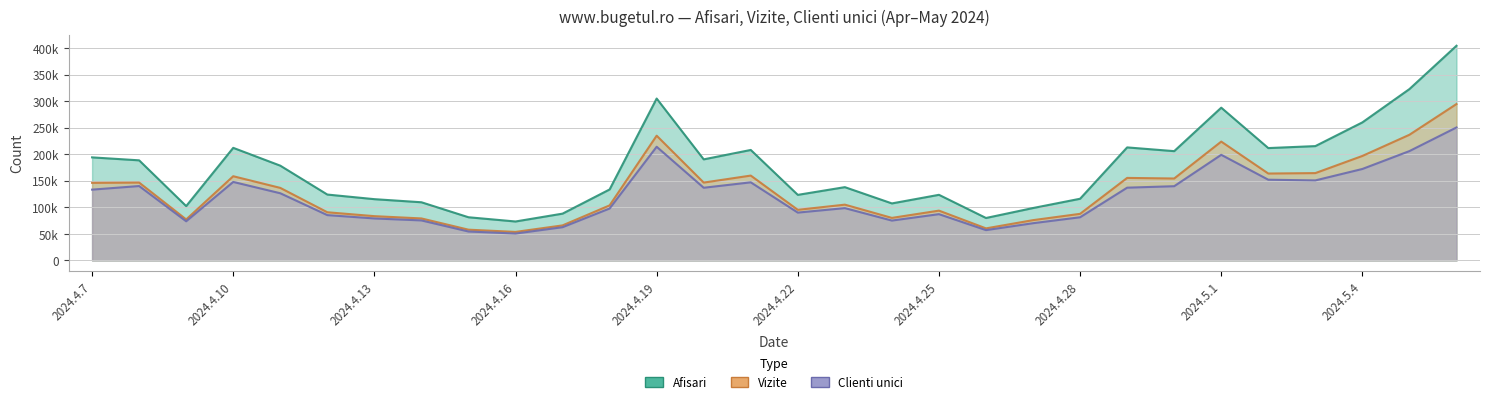

Read the Afisari value at 2024.4.15.

81353